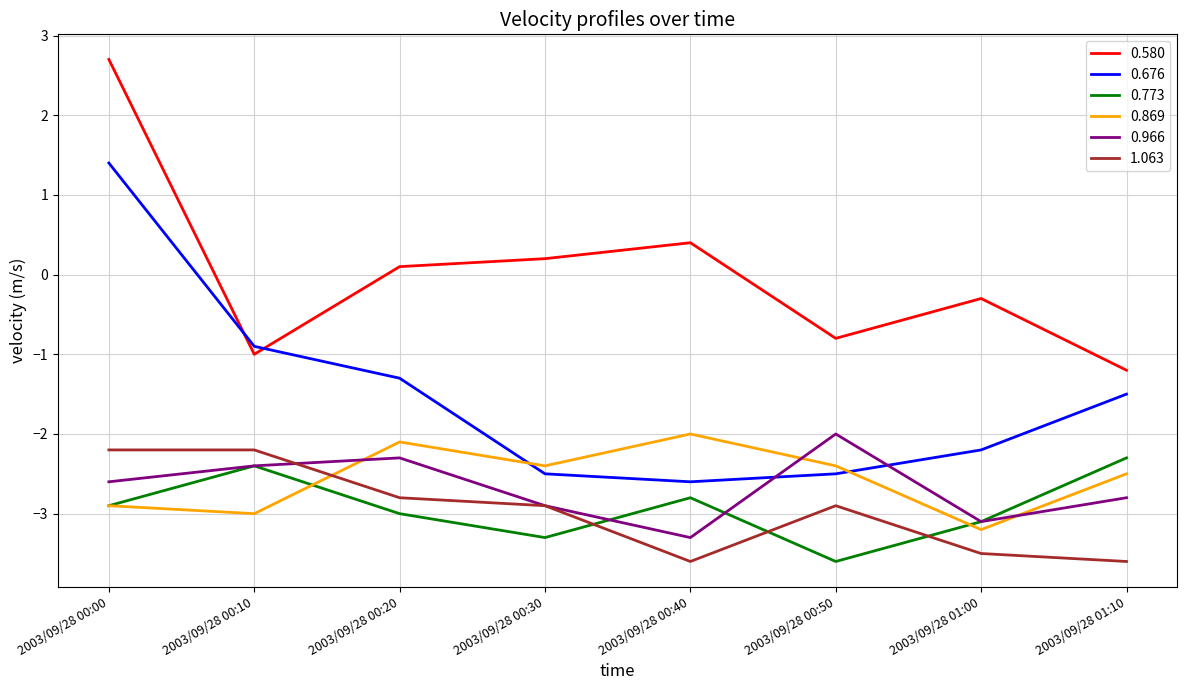

Which series has the largest range (max minus min)?

0.676